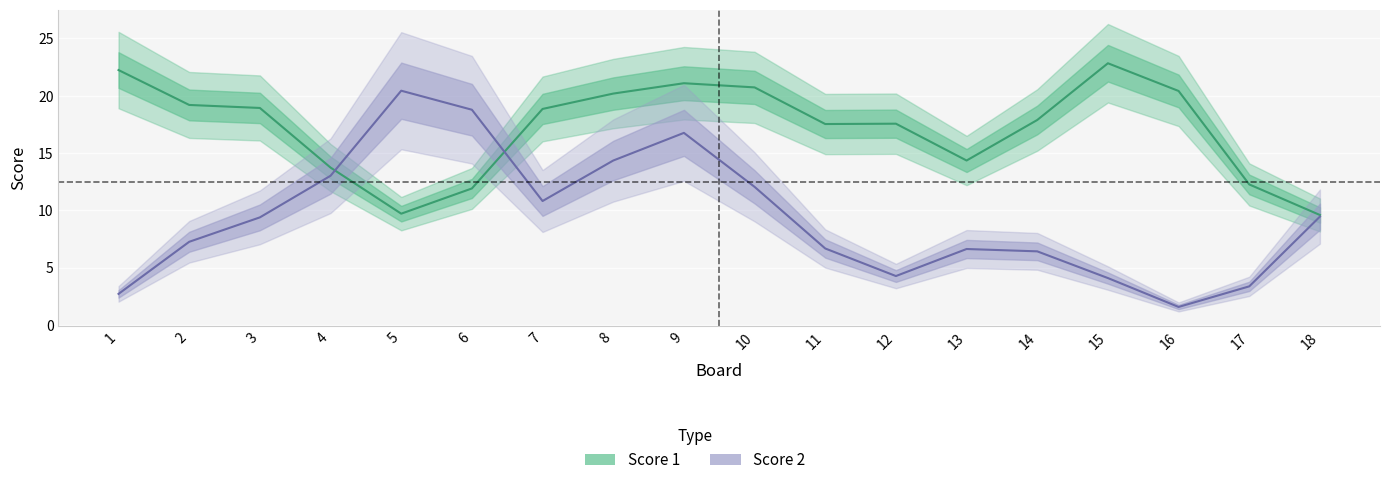

Which series changed the most between 11 and 14?

Score 1